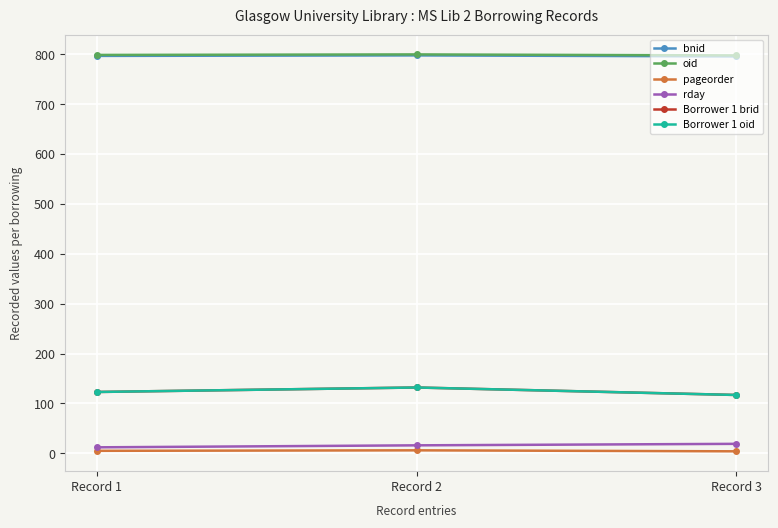

Does the chart have visible grid lines?

Yes